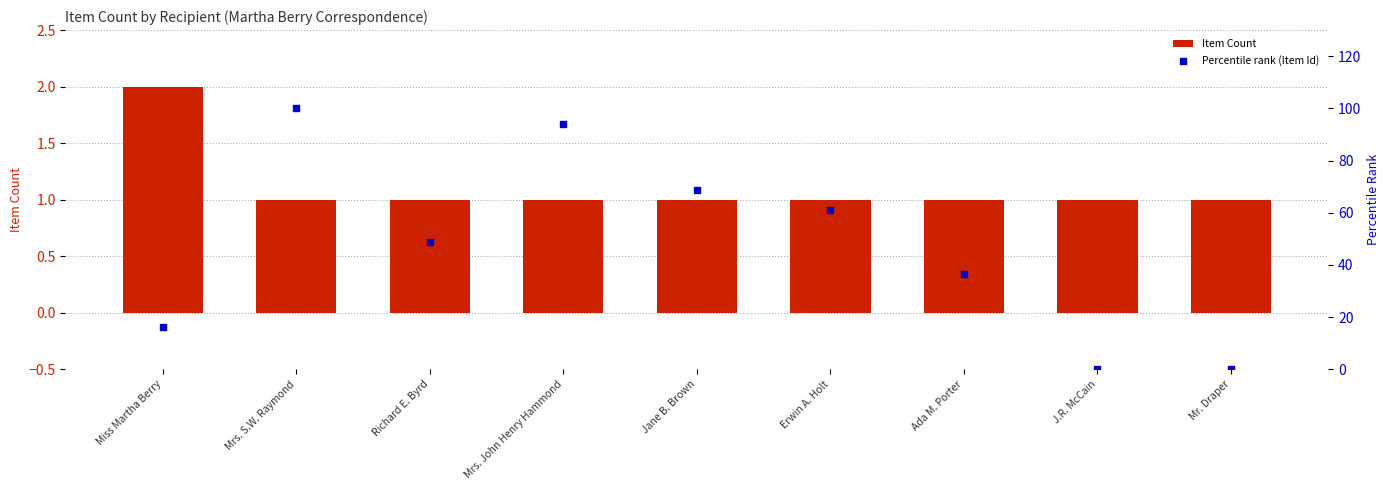

Is the value of Percentile rank (Item Id) at Erwin A. Holt greater than the value of Item Count at Richard E. Byrd?

Yes